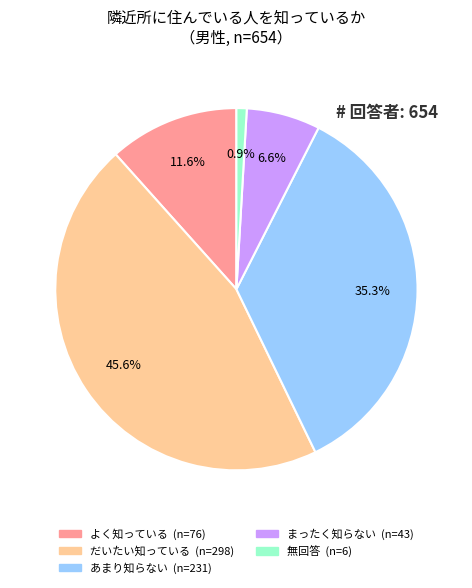

Combined, do よく知っている and まったく知らない account for over 50%?

No